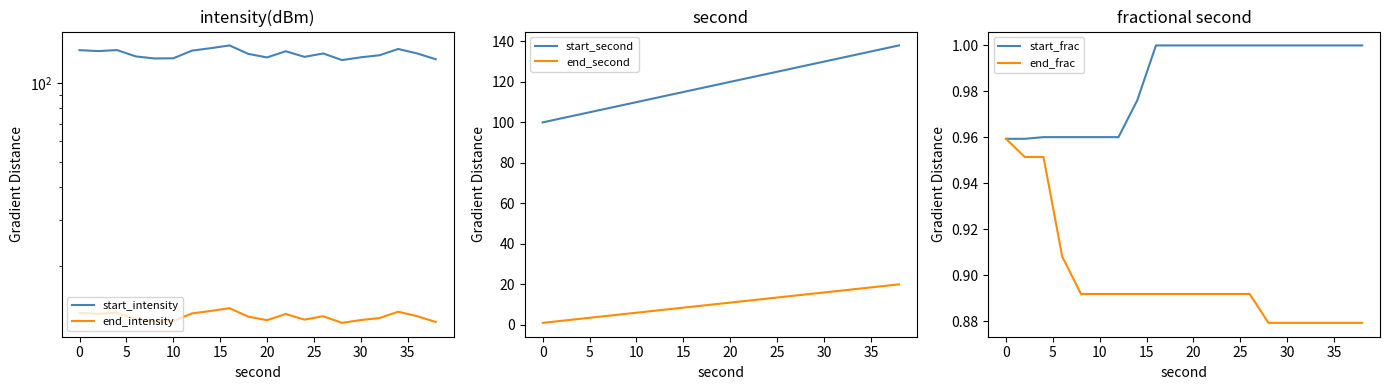

True or false: start_second has a value of 156.8 at 0.

False